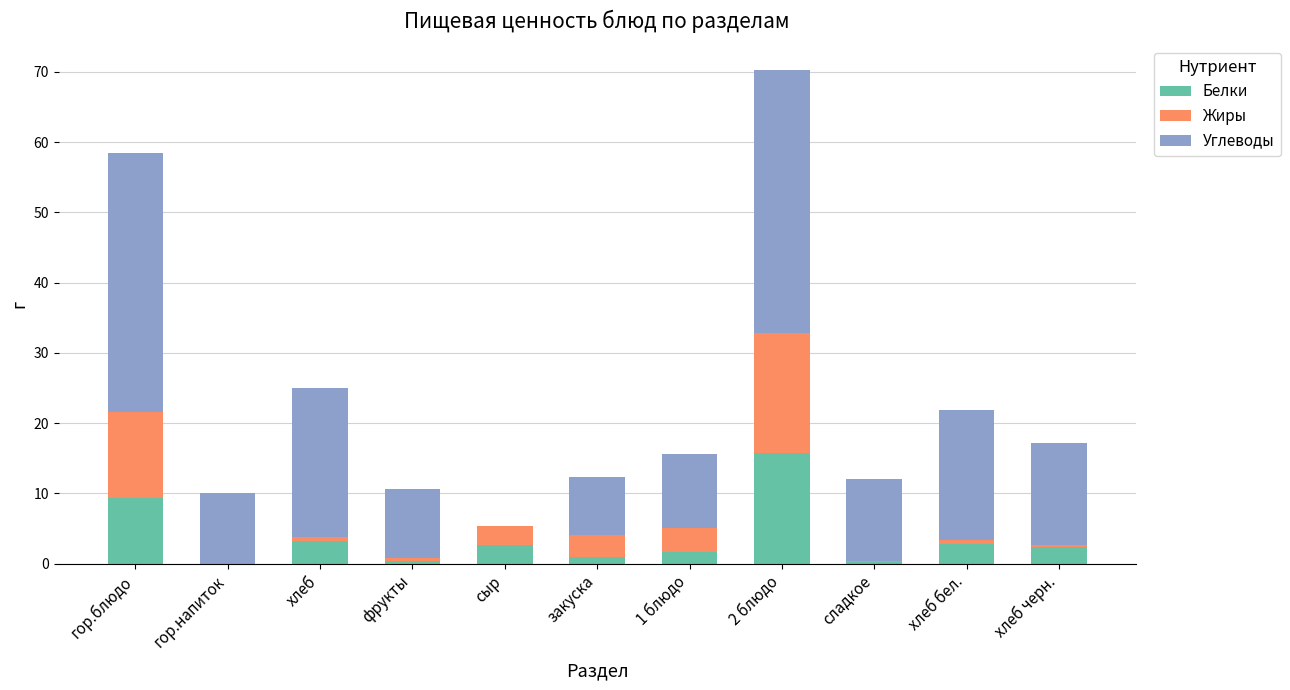

At which label does Белки reach its peak?

2 блюдо